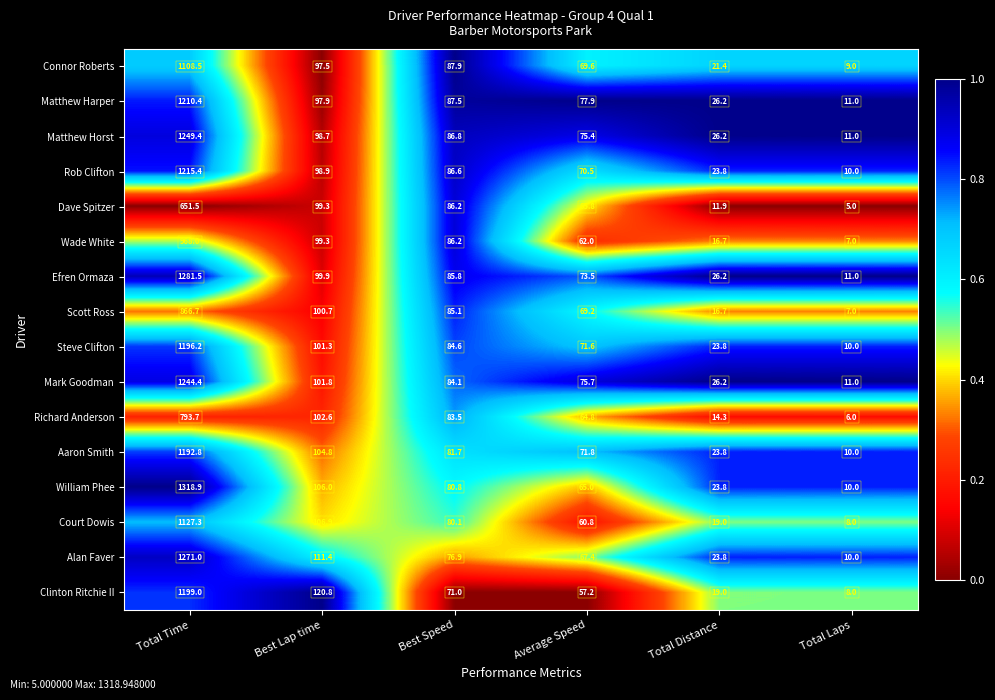

What is the smallest value displayed?

5.0